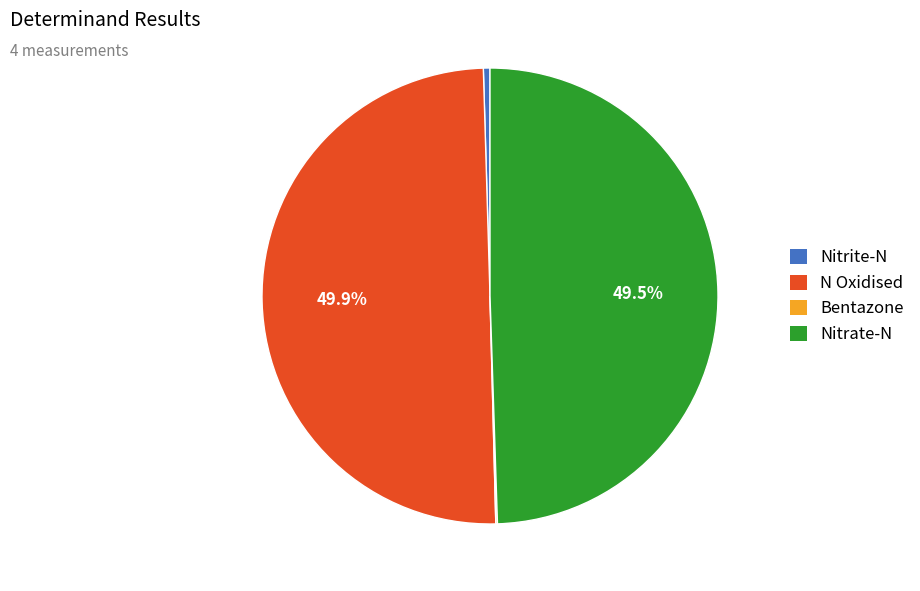

To the nearest percent, what is the difference between the largest and smallest slice percentages?

50%